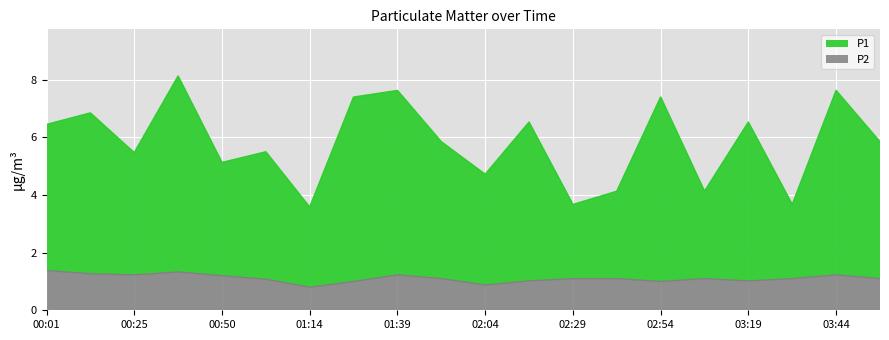

True or false: P2 and P1 intersect in this chart.

False